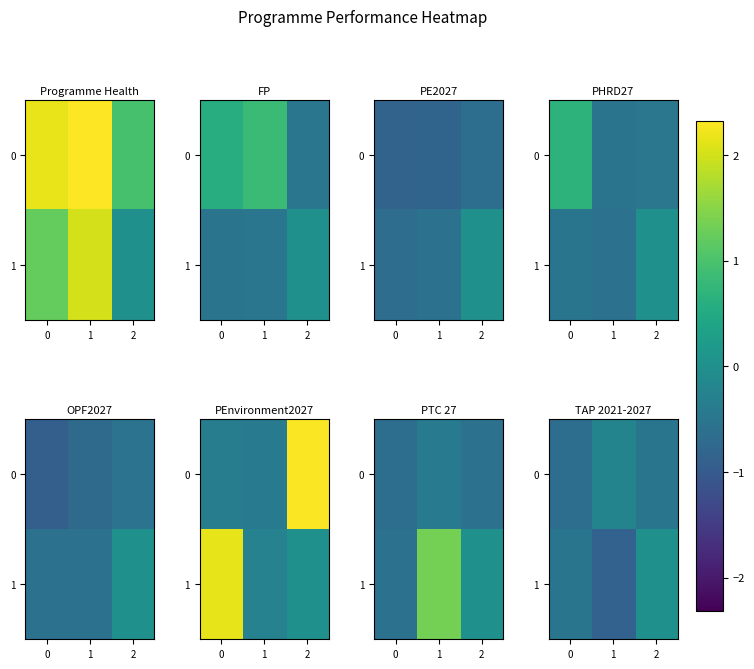

Count the number of data series in this chart.

2